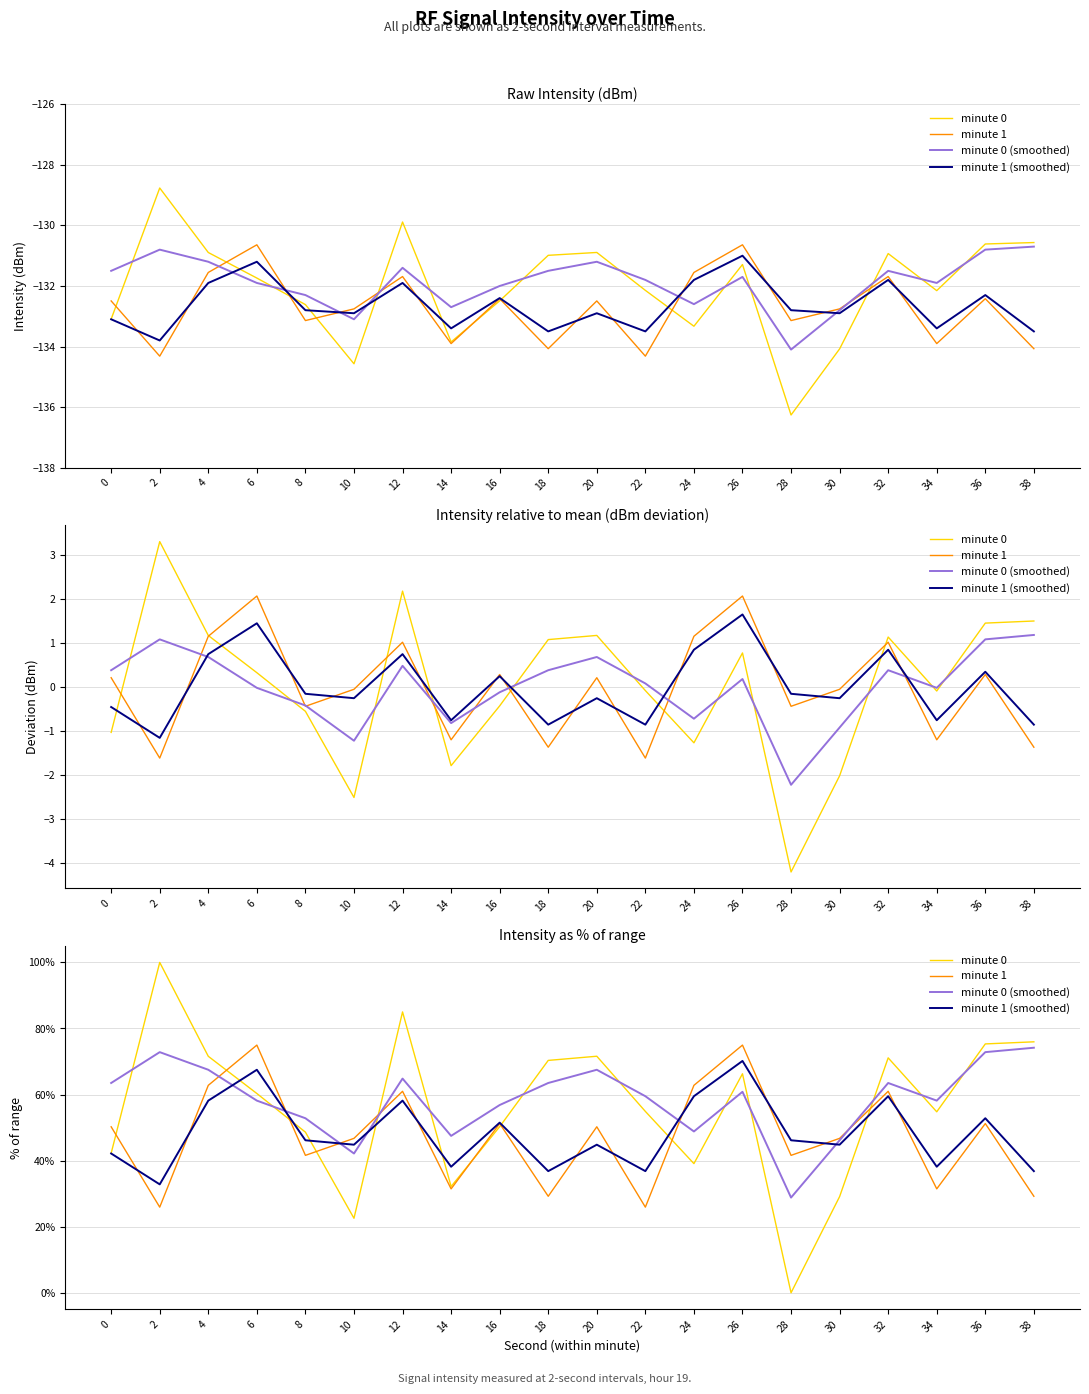

The value of minute 0 (smoothed) at 6 is 82.5. True or false?

False